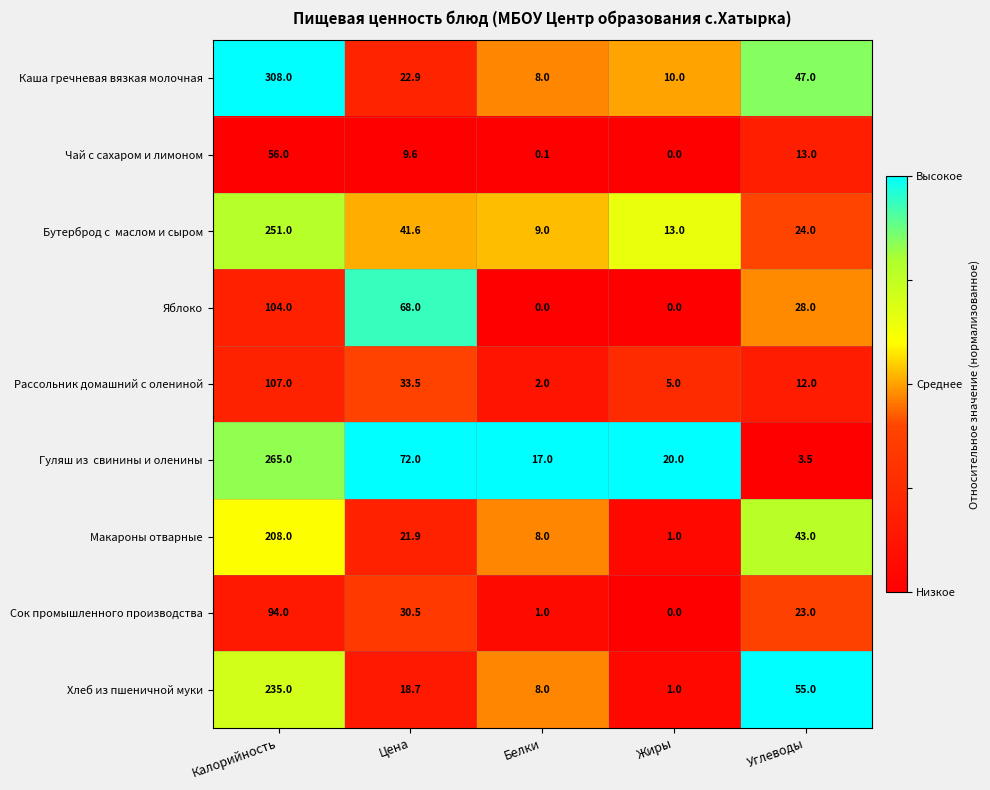

At which category is the sum across all series the highest?

Калорийность